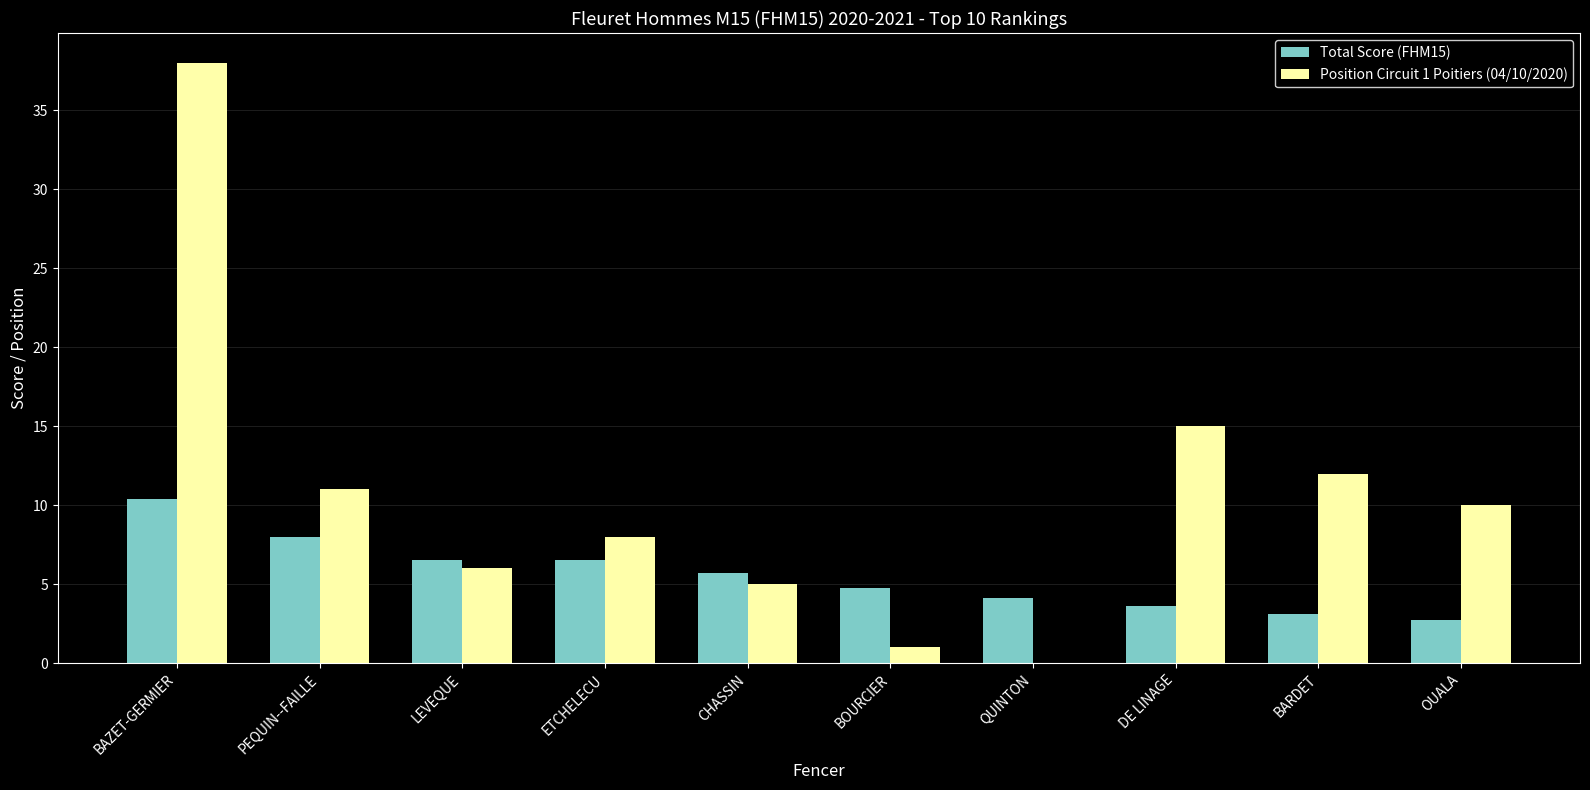

The Total Score (FHM15) series shows 6.5 at LEVEQUE. True or false?

True